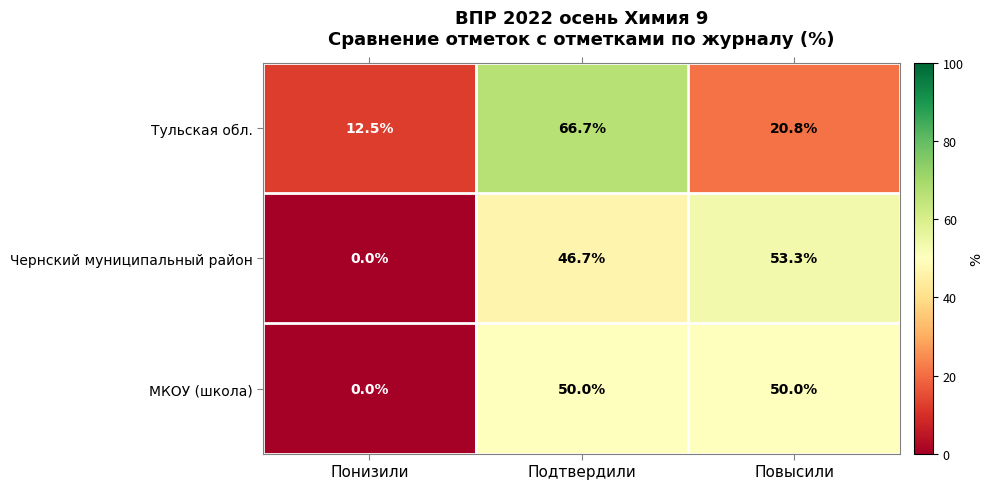

What is the average value of the МКОУ (школа) series?

33.3